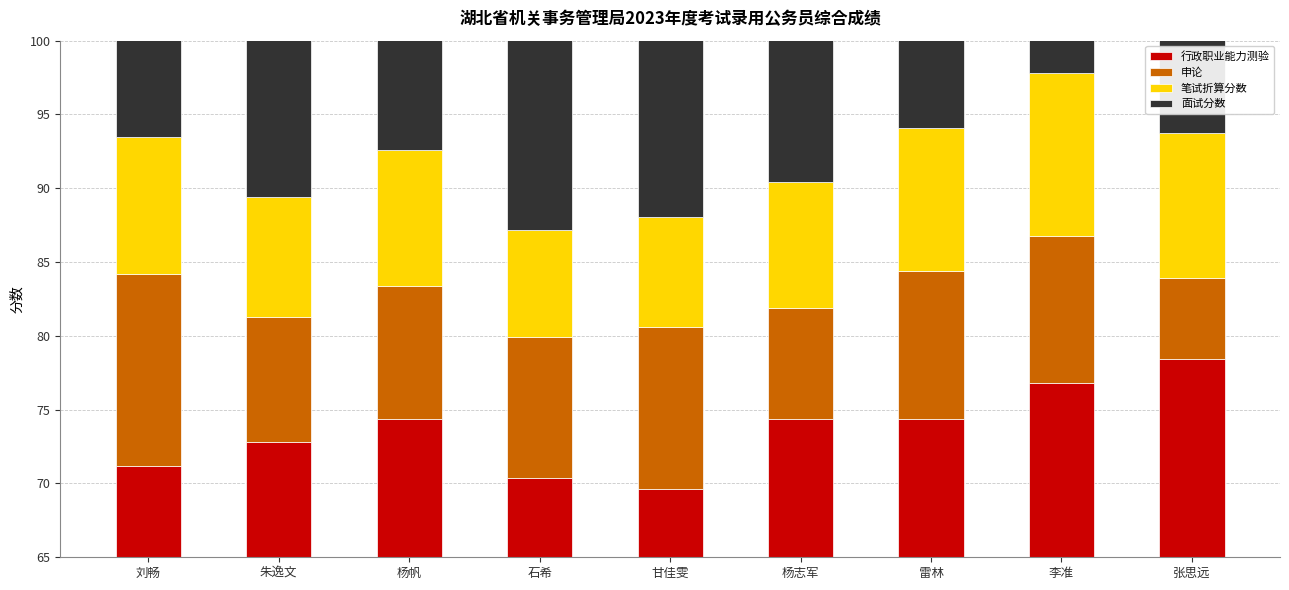

What is the value of the 行政职业能力测验 bar at the 4th from the left?

5.4